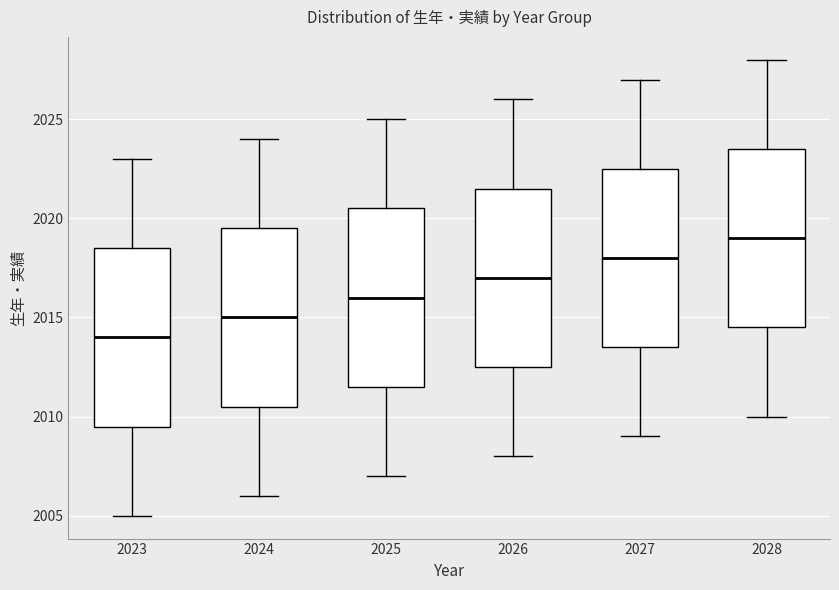

Reading left to right, read every box against the y-axis: the position of its median line, the range the box covers, and the ends of its whiskers. The values are not printed on the chart, so give them approximately, as read against the axis.

2023: median 2014.0, box 2009.5 to 2018.5, whiskers 2005.0 to 2023.0
2024: median 2015.0, box 2010.5 to 2019.5, whiskers 2006.0 to 2024.0
2025: median 2016.0, box 2011.5 to 2020.5, whiskers 2007.0 to 2025.0
2026: median 2017.0, box 2012.5 to 2021.5, whiskers 2008.0 to 2026.0
2027: median 2018.0, box 2013.5 to 2022.5, whiskers 2009.0 to 2027.0
2028: median 2019.0, box 2014.5 to 2023.5, whiskers 2010.0 to 2028.0